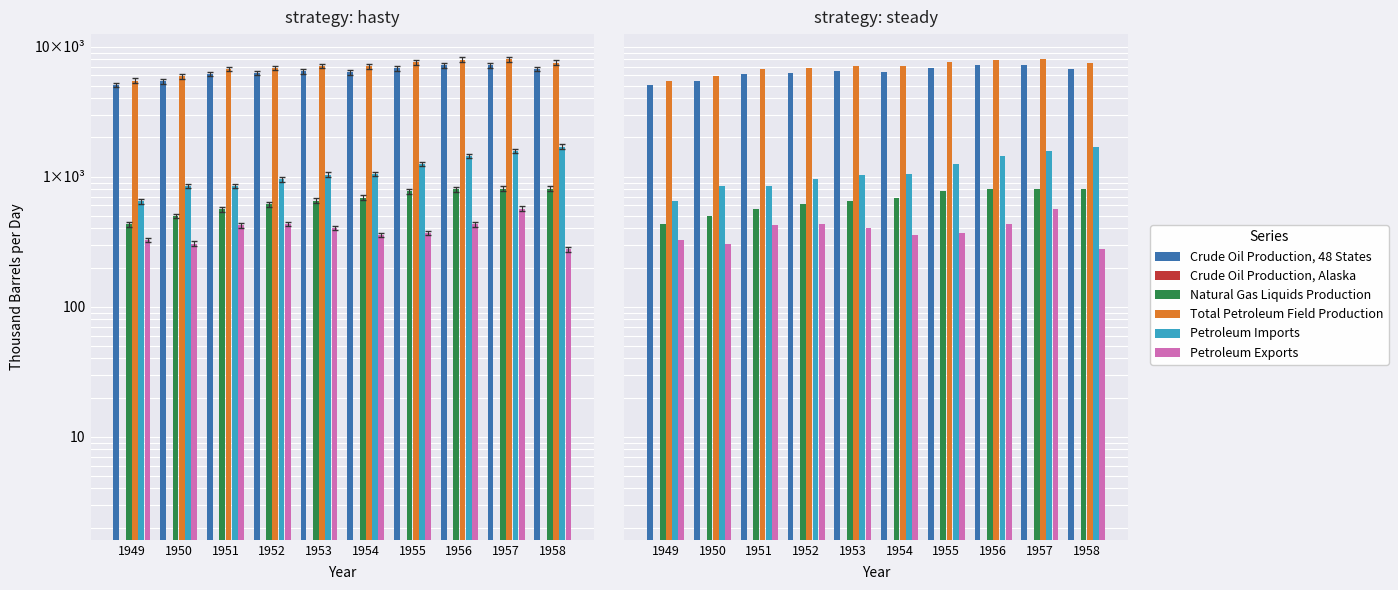

Is the value of Total Petroleum Field Production at 1954 greater than the value of Petroleum Imports at 1952?

Yes